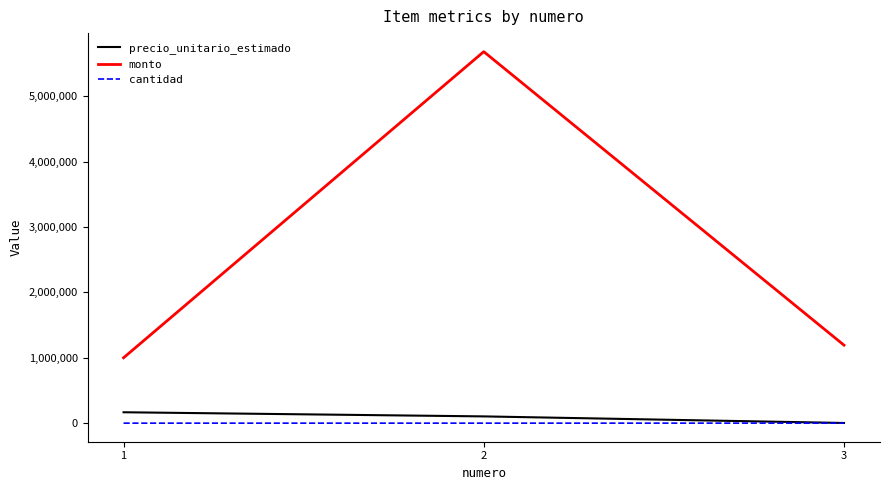

Which series changed the most between 2 and 3?

monto